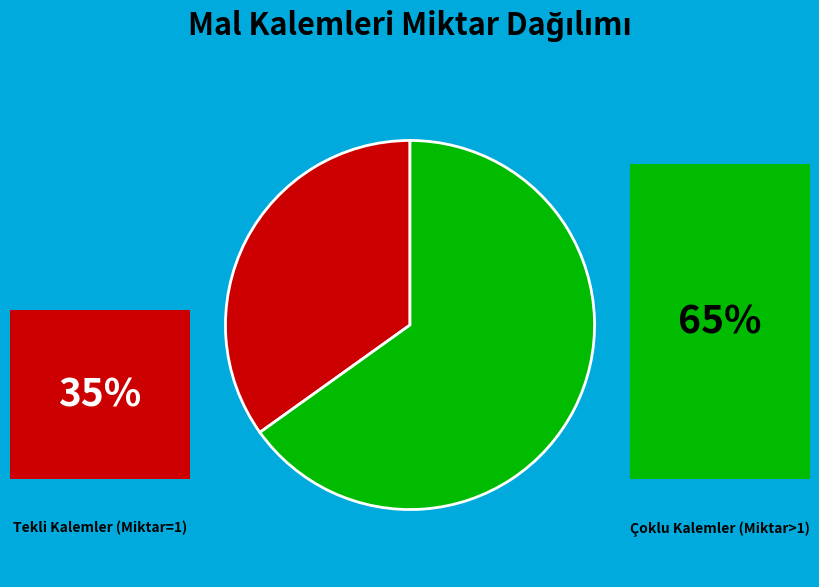

Is there a majority slice in this chart?

Yes